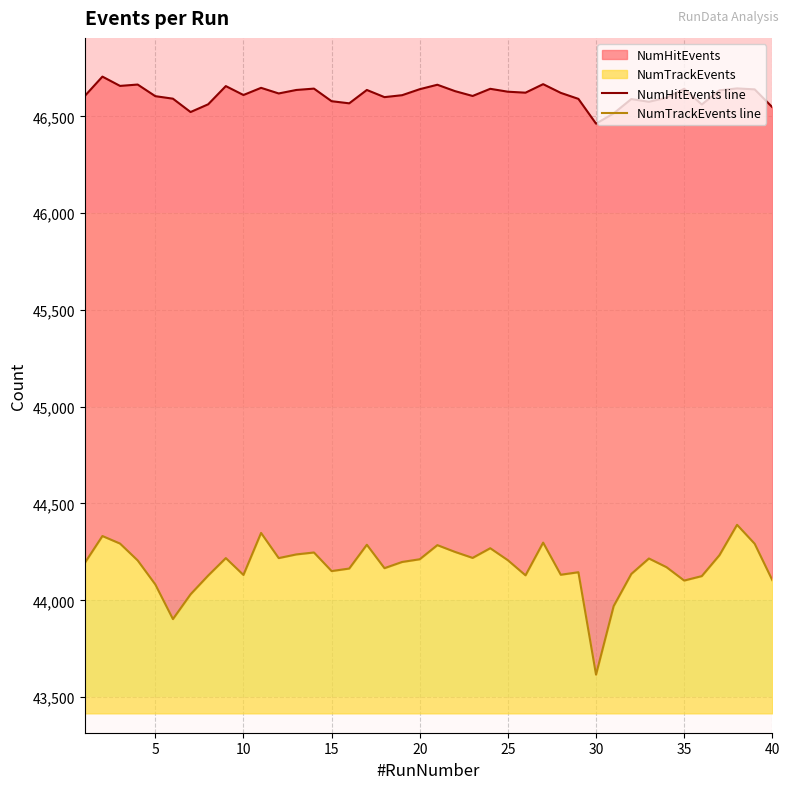

Is it true that NumHitEvents line equals 46663 at 20?

True